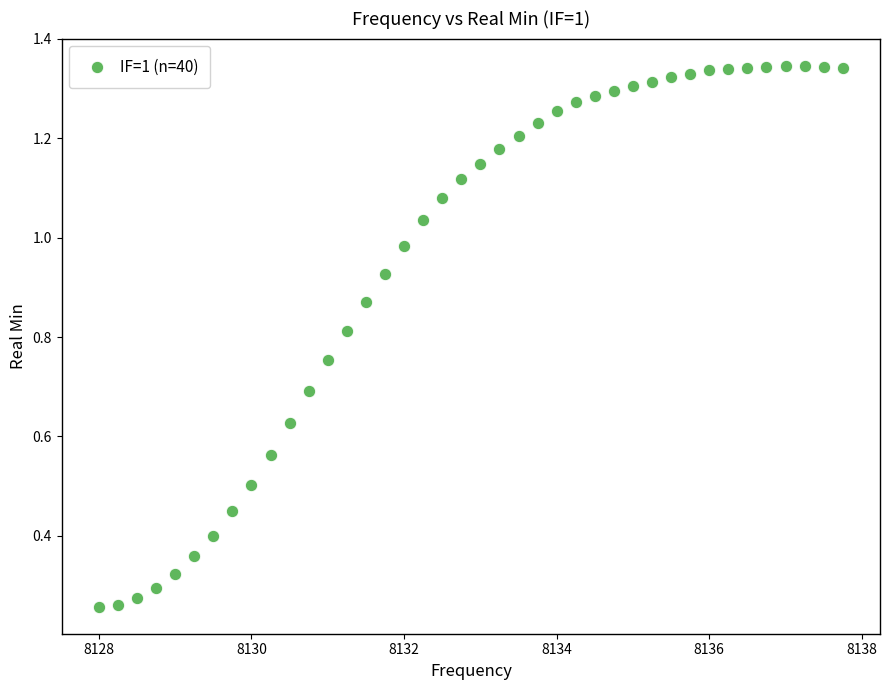

What is the range of X values (max minus min)?

9.8